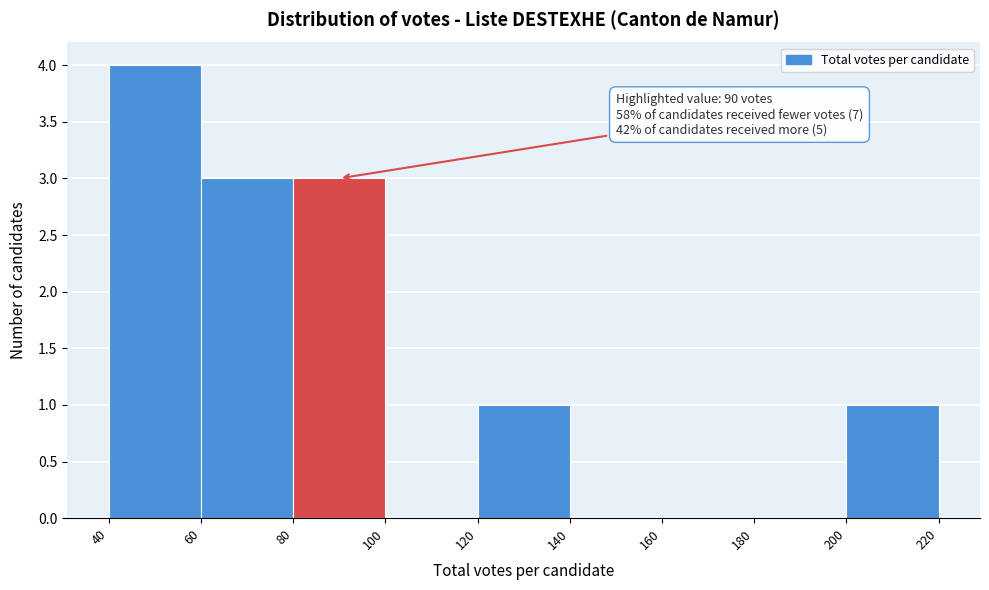

Which range on the x-axis has the tallest bar?

40 to 60